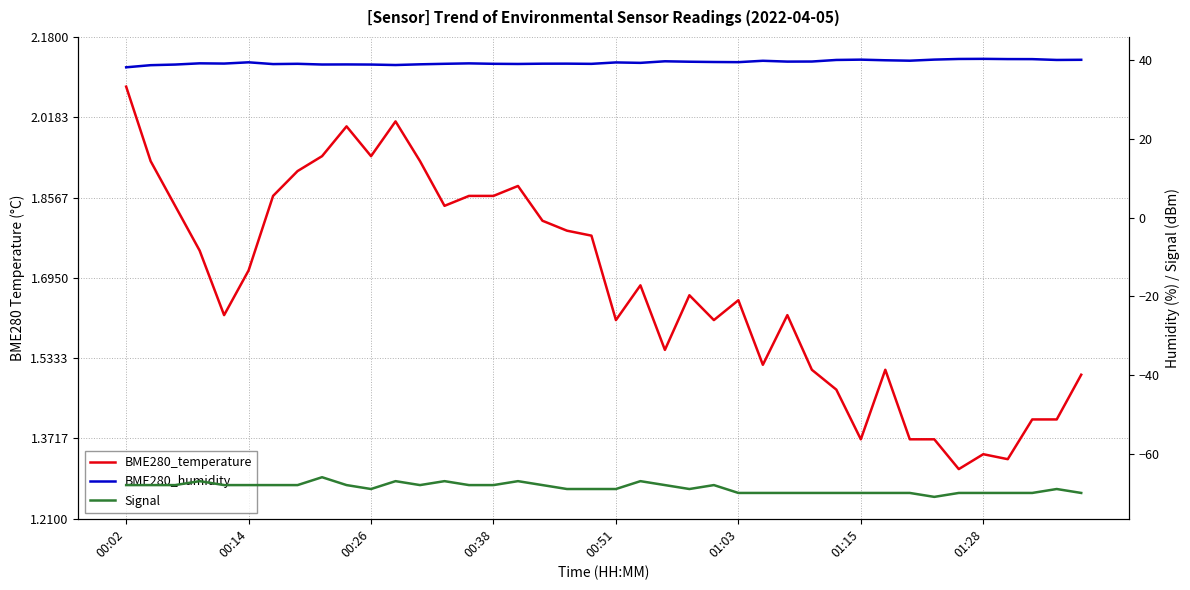

What value does the BME280_humidity series have at 24?

39.6